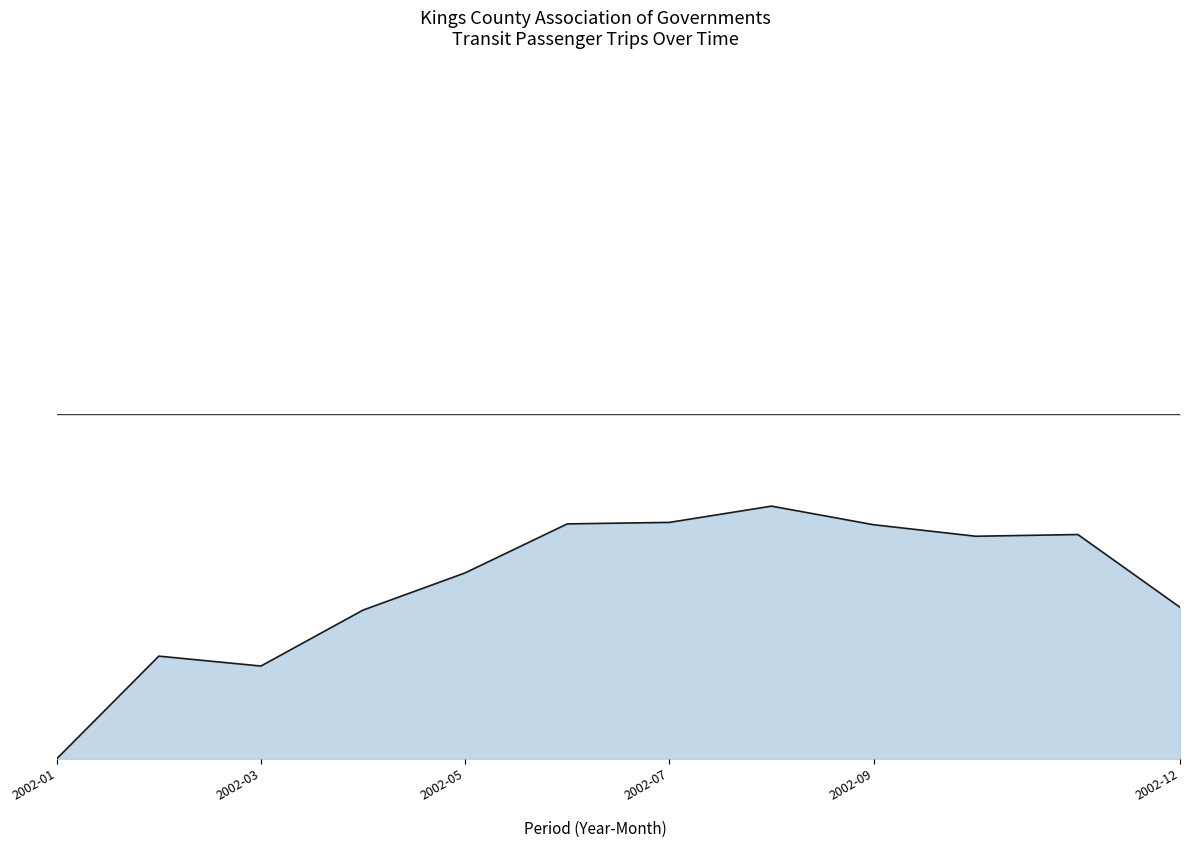

True or false: previous_y_m_upt (2002) has more than 0 points higher than both neighbors.

True